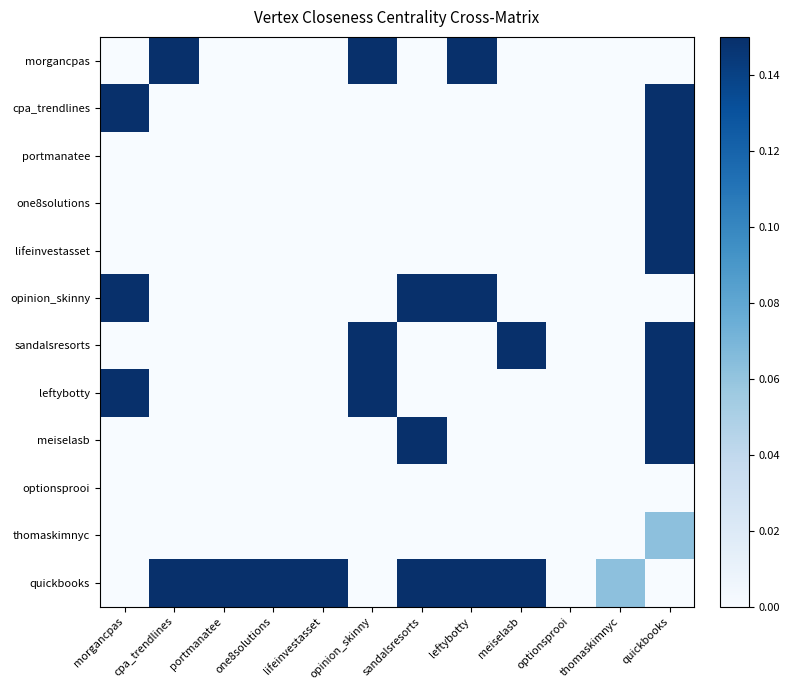

Count the number of data series in this chart.

12